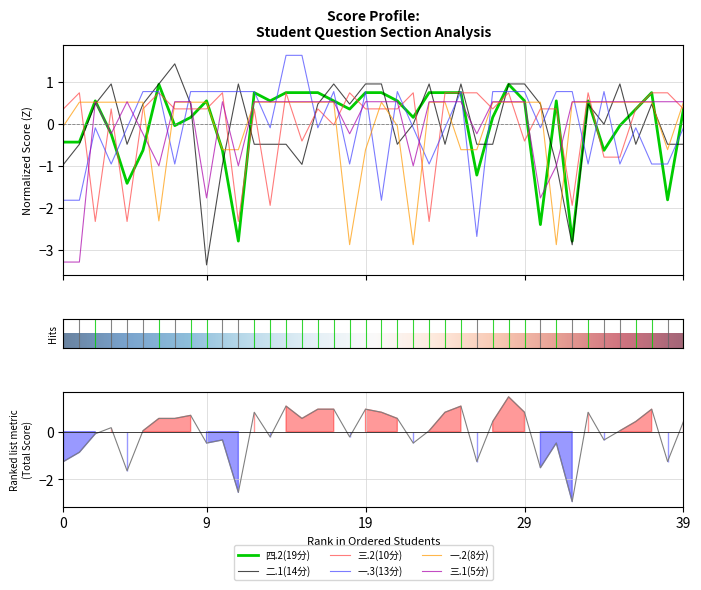

What are all the series names shown in the legend?

四.2(19分), 二.1(14分), 三.2(10分), 一.3(13分), 一.2(8分), 三.1(5分)